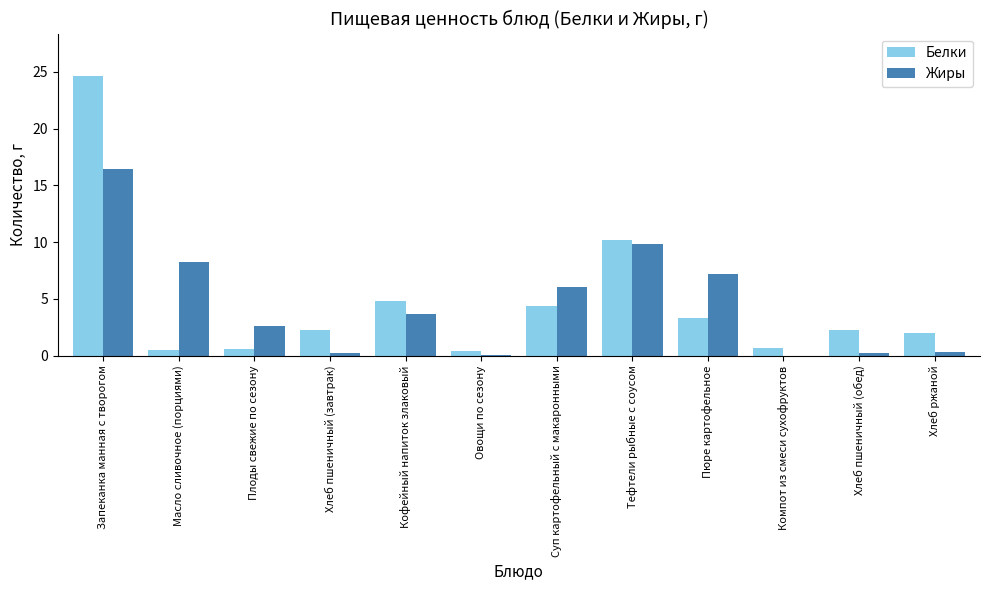

What are all the series names shown in the legend?

Белки, Жиры